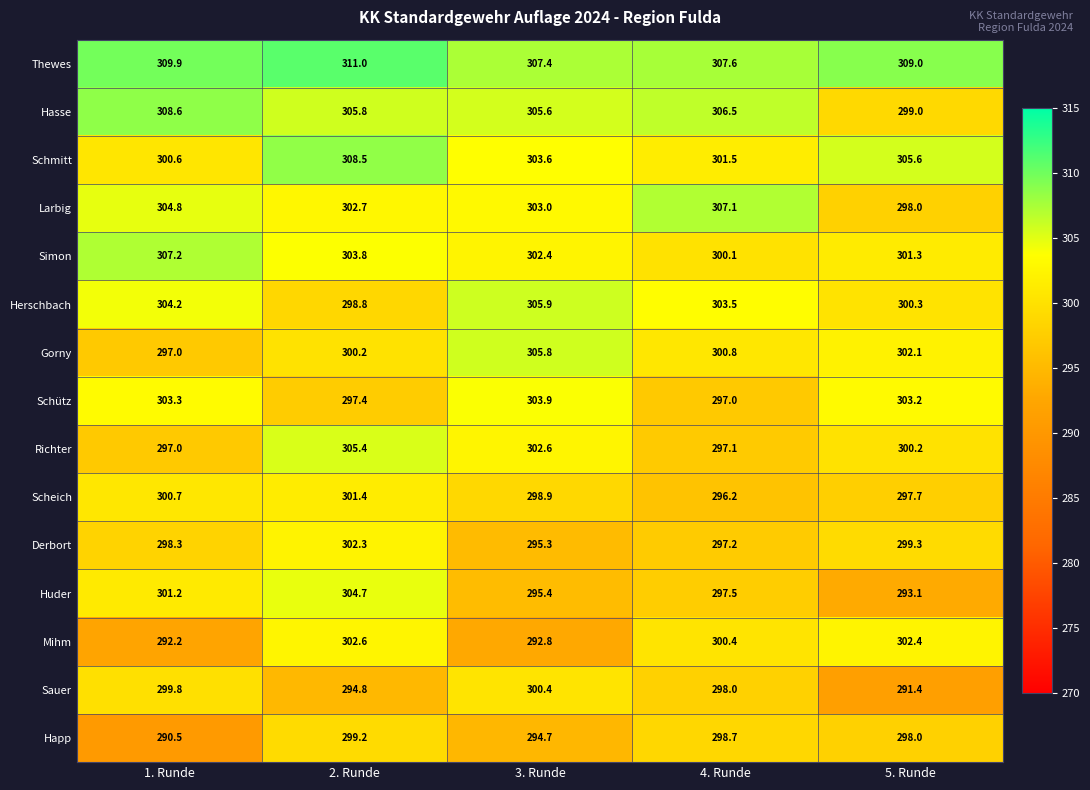

Which series has the largest range (max minus min)?

Huder